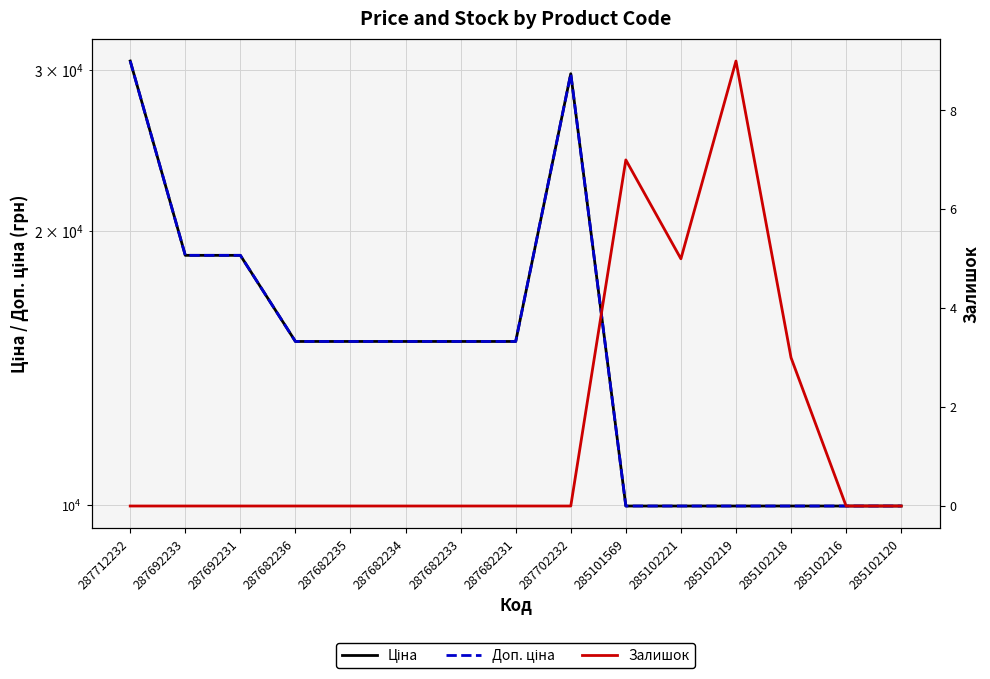

The value of Ціна at 285101569 is 9975.0. True or false?

True